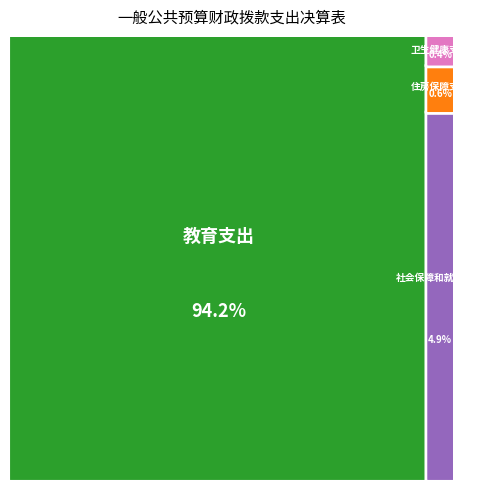

What percentage is NOT represented by 社会保障和就业支出?

95.1%